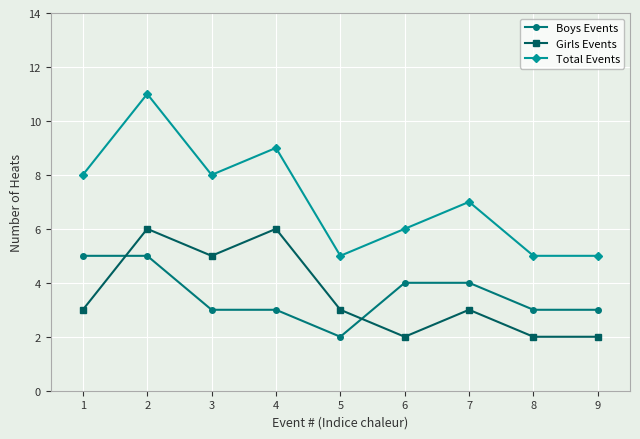

Rank the series at 5 from highest to lowest value.

Total Events, Girls Events, Boys Events